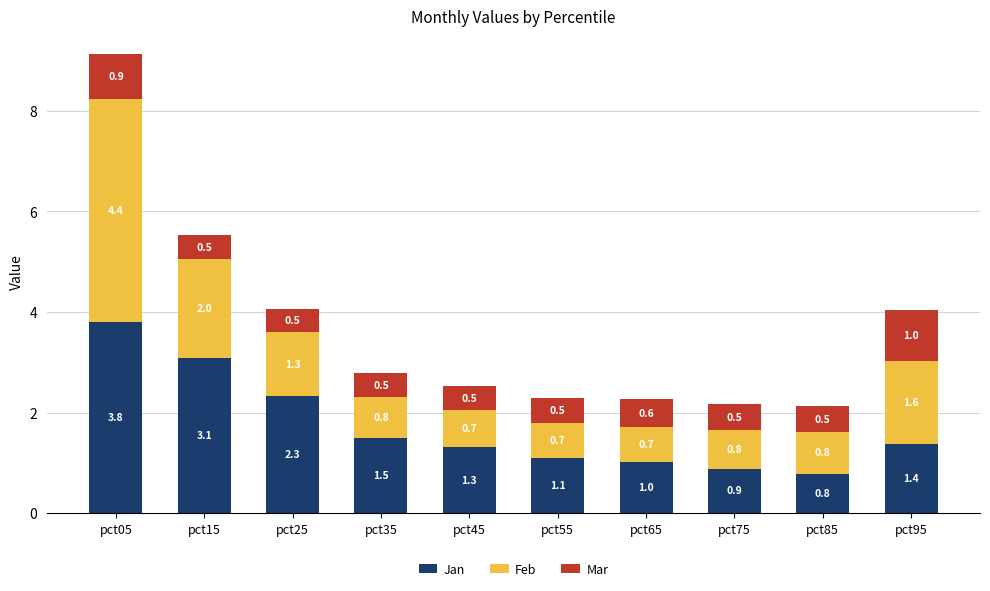

At which category is the sum across all series the highest?

pct05